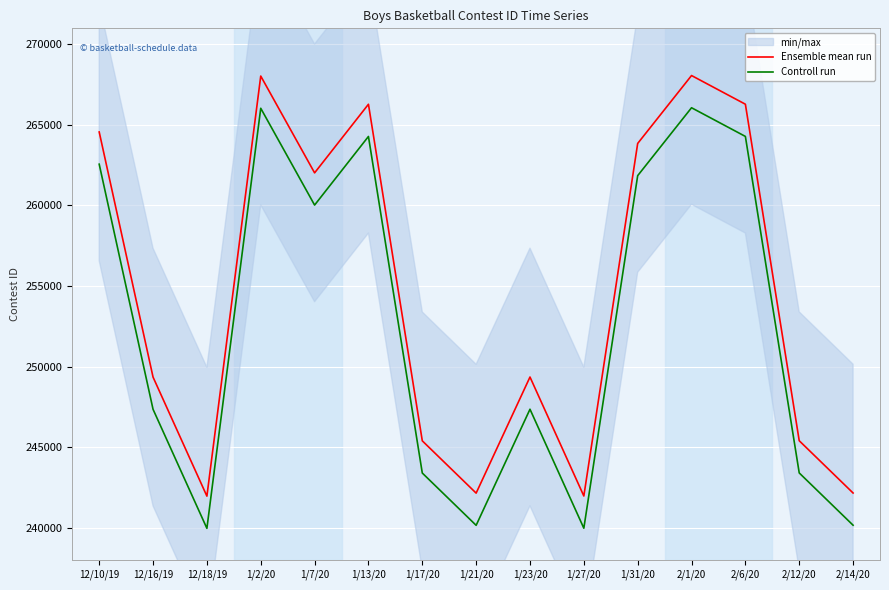

Which series has the largest range (max minus min)?

Ensemble mean run